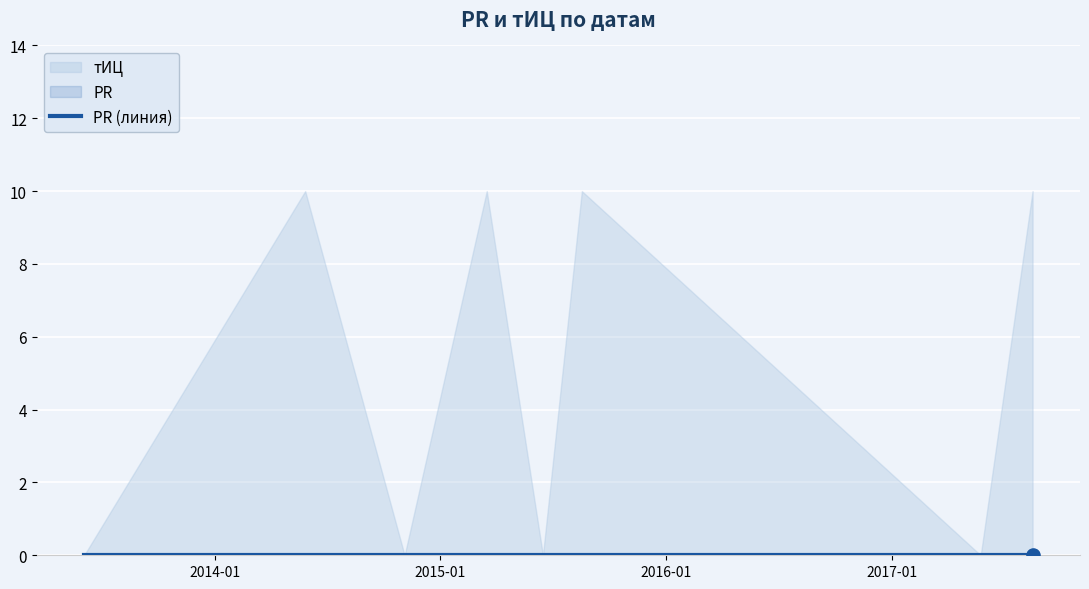

Which series has the widest spread of Y values?

тИЦ